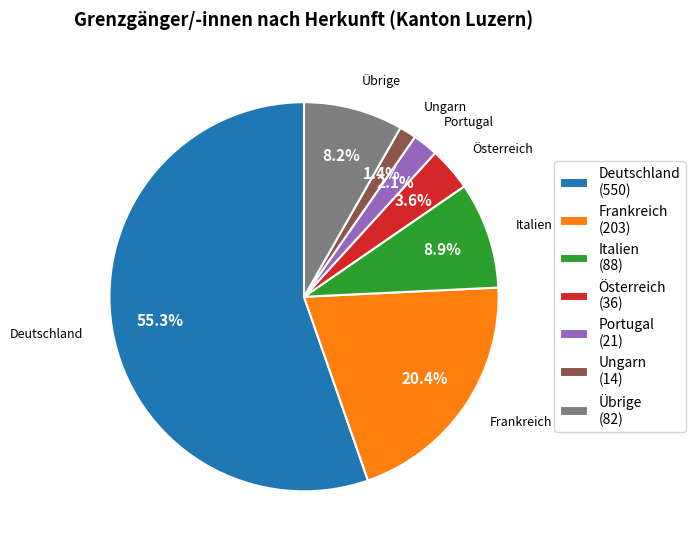

Which slice is the smallest?

Ungarn (14)